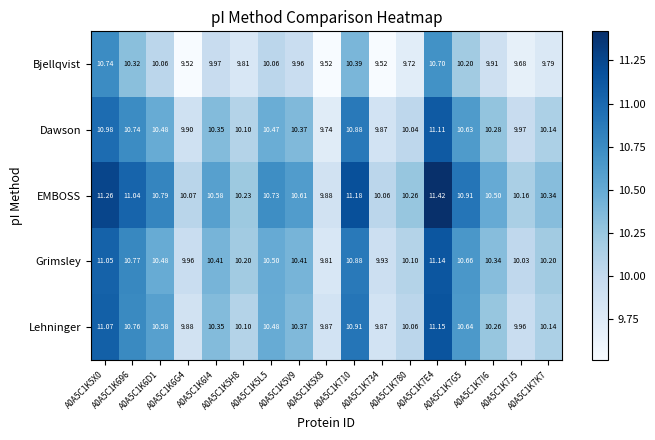

Which series changed the most between A0A5C1K5L5 and A0A5C1K5X8?

EMBOSS